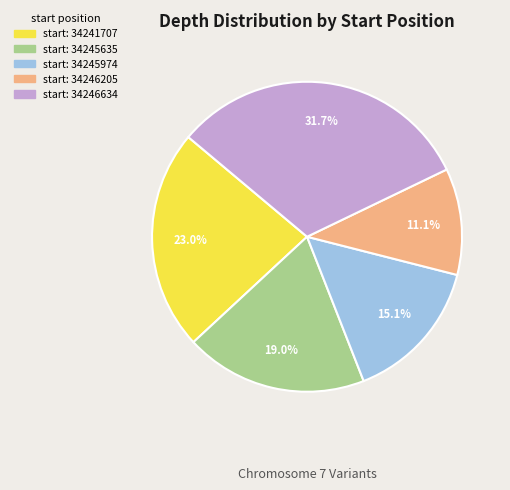

Is there a majority slice in this chart?

No